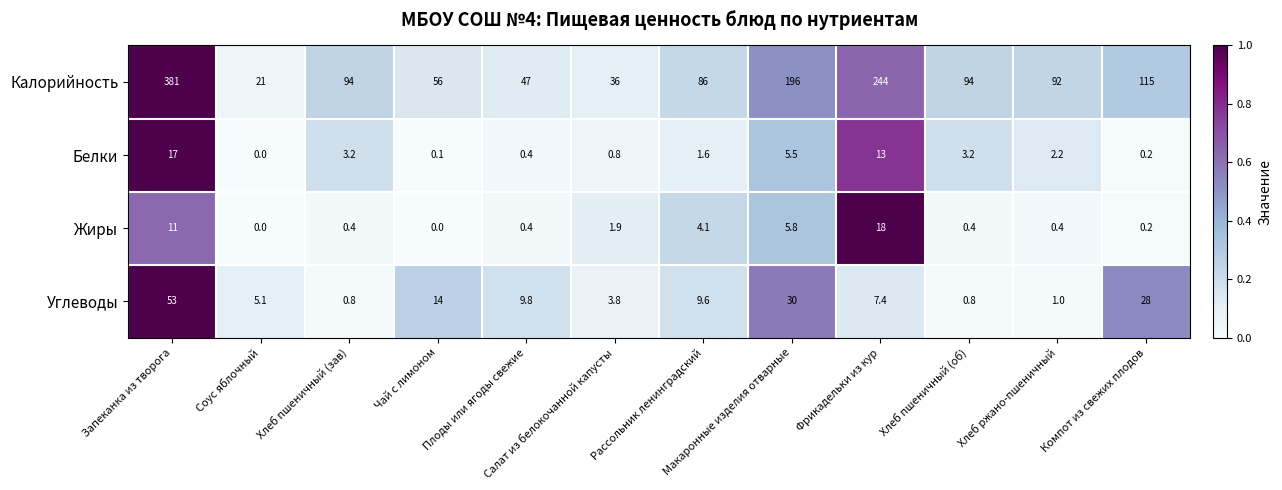

The Калорийность series shows 56.0 at Чай с лимоном. True or false?

True